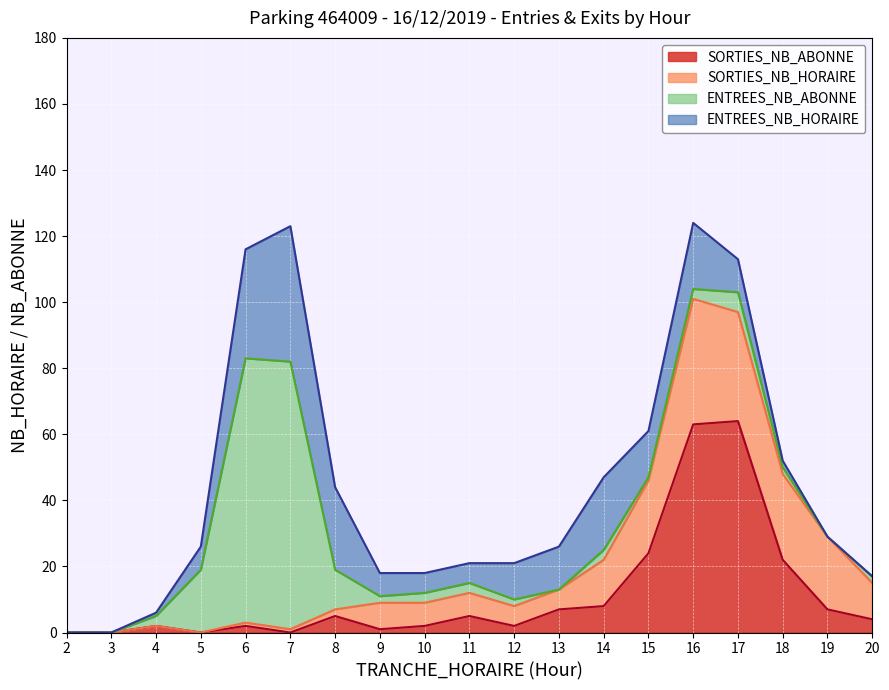

List the labels in order of SORTIES_NB_HORAIRE value, largest first.

16, 17, 18, 15, 19, 14, 20, 9, 10, 11, 12, 13, 8, 6, 7, 2, 3, 4, 5